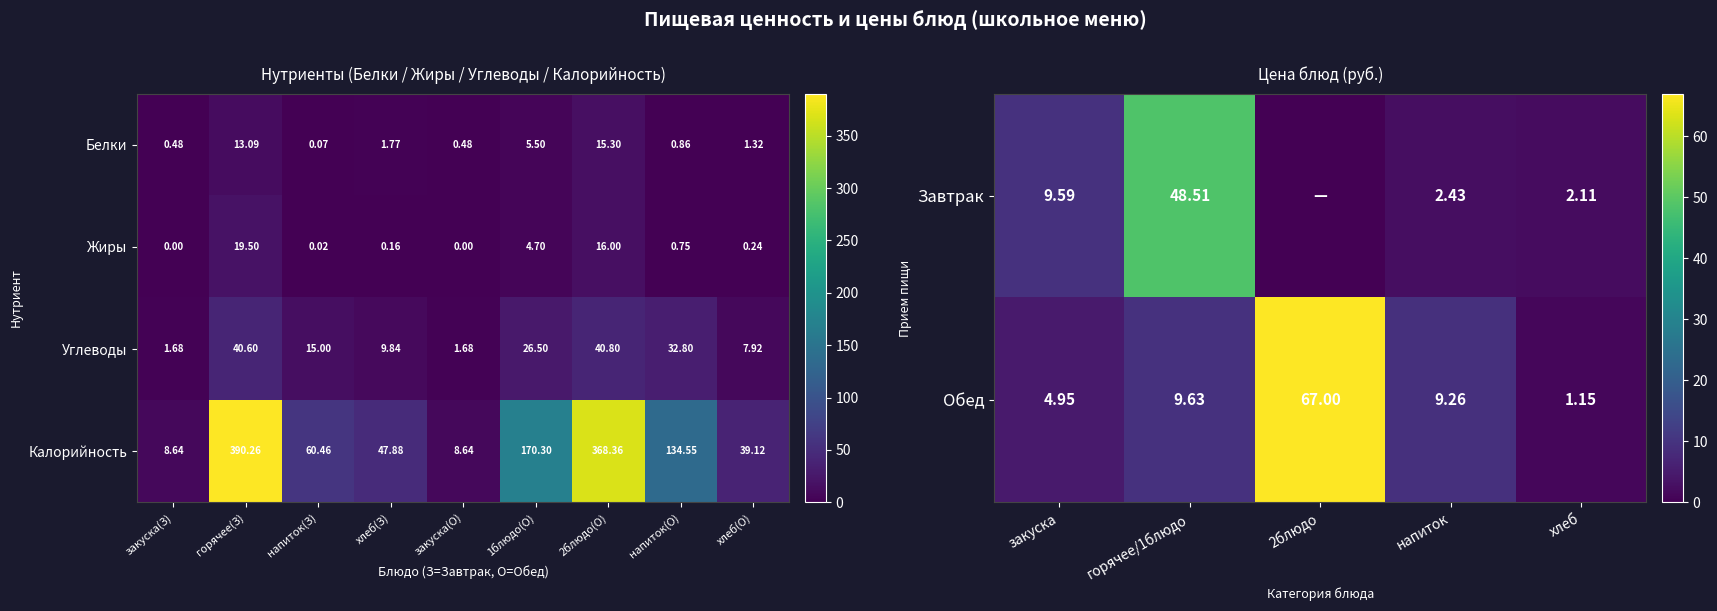

At which label does Белки first exceed 1?

горячее(З)